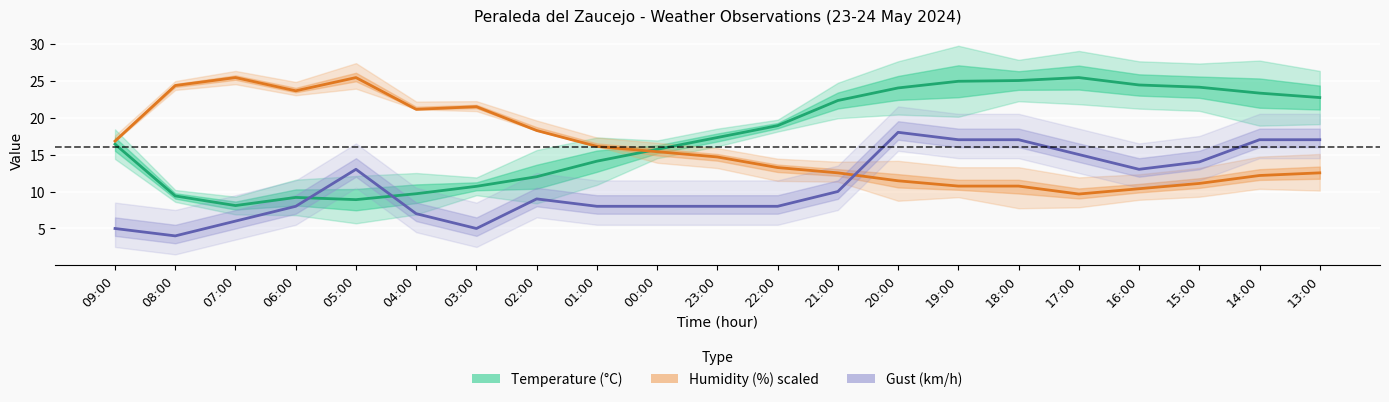

What position from the right is 18:00?

6